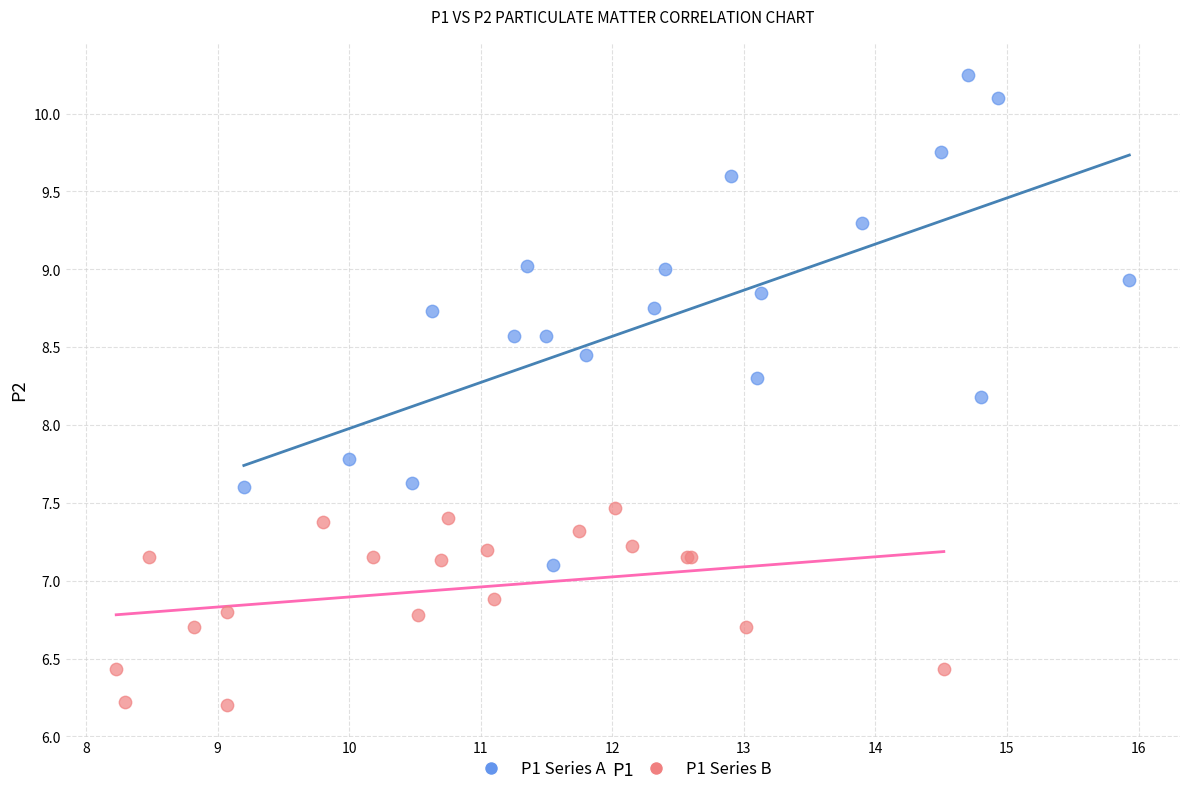

Which series reaches the minimum Y coordinate?

P1 Series B